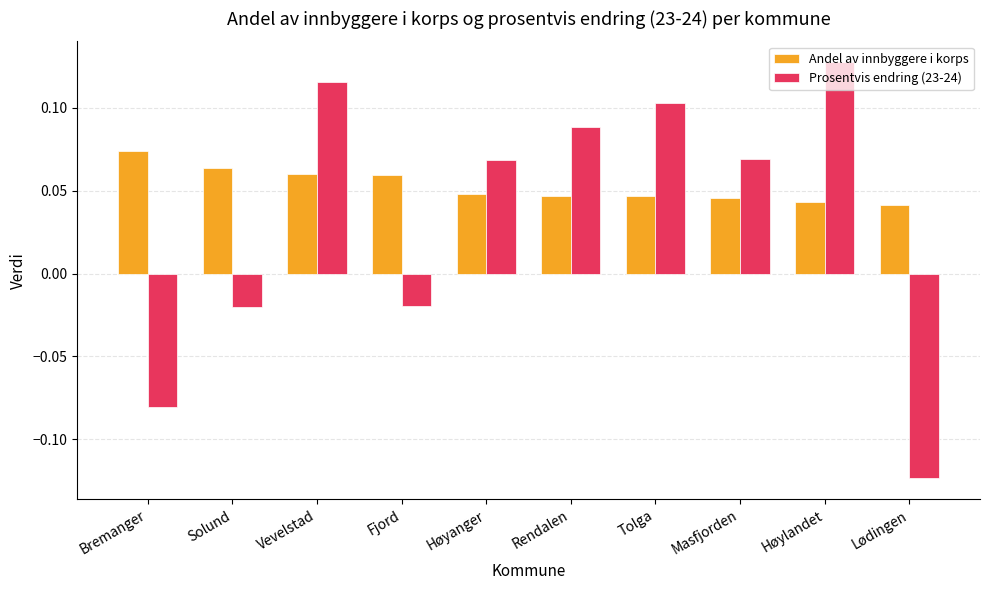

What is the sum of all Prosentvis endring (23-24) values?

0.3